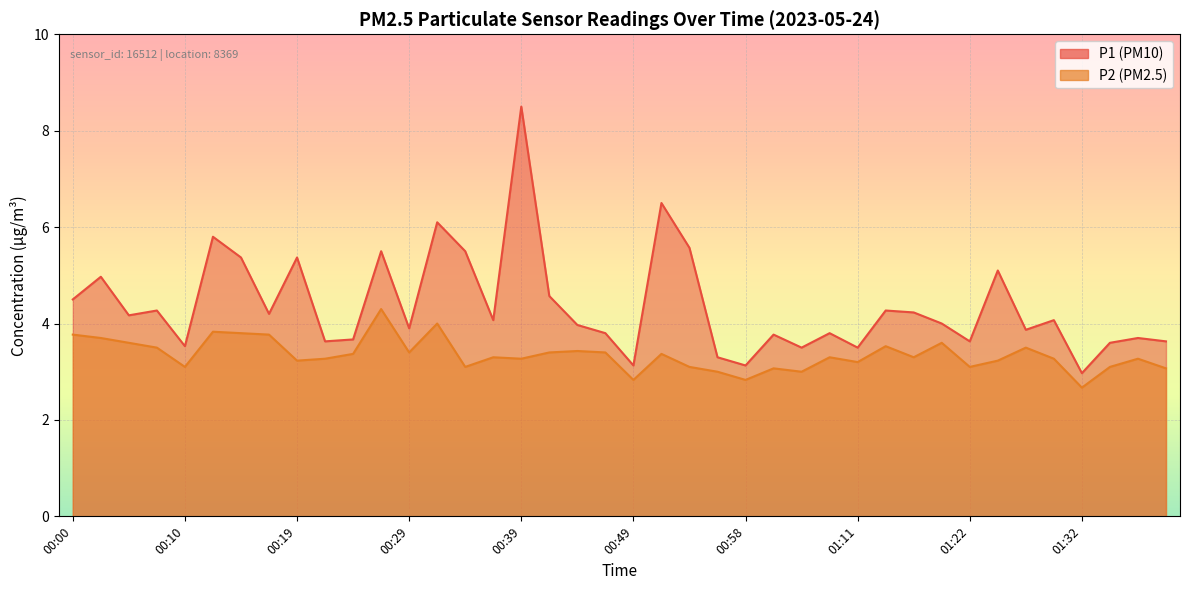

Is the value of P2 at 00:46 greater than the value of P1 at 01:22?

No